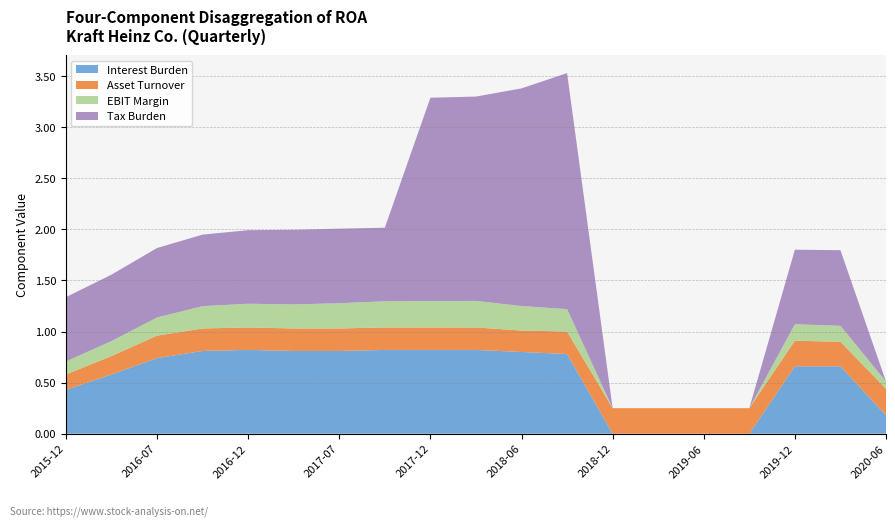

What is the total value across all series at 2017-12?

3.3